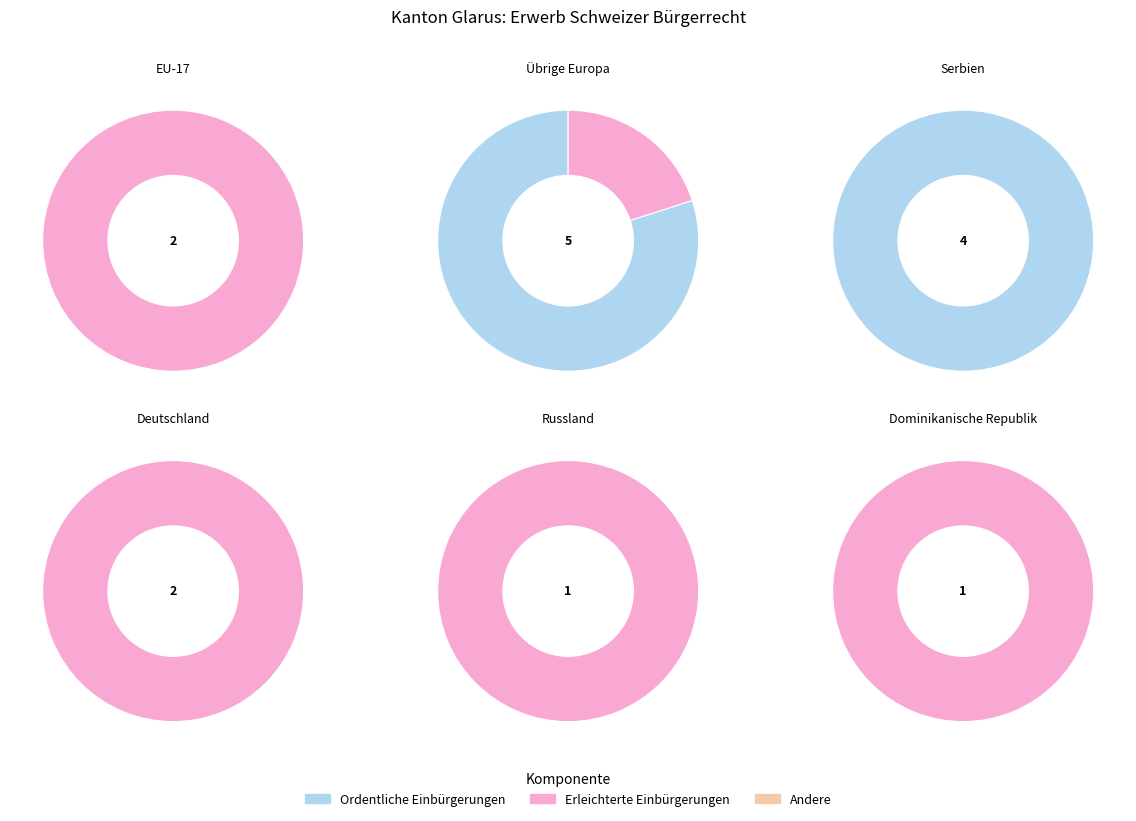

Is Deutschland the majority of the pie?

No